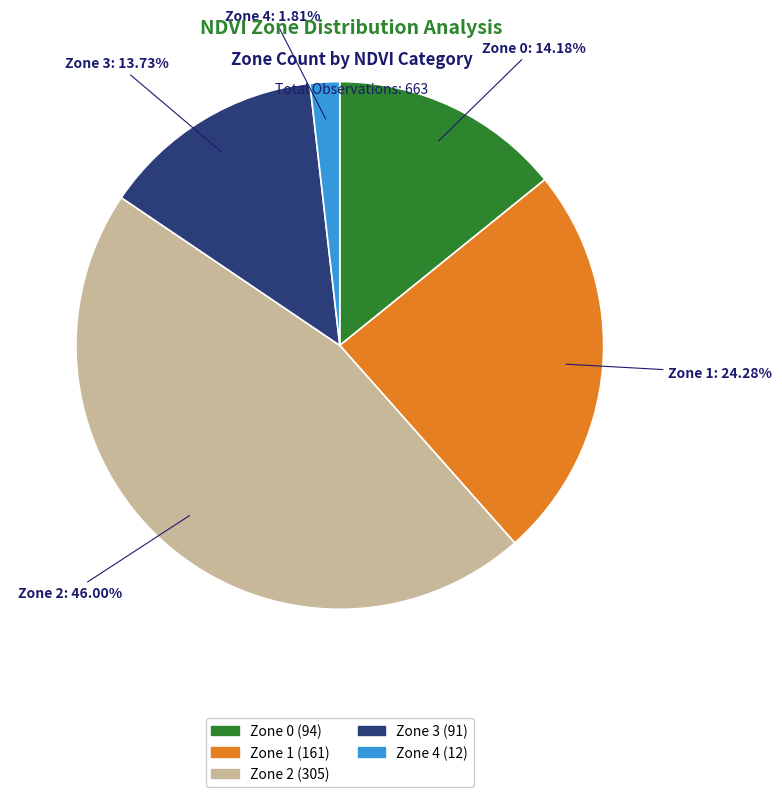

What is the ratio of the value at Zone 1 to the value at Zone 4?

13.4